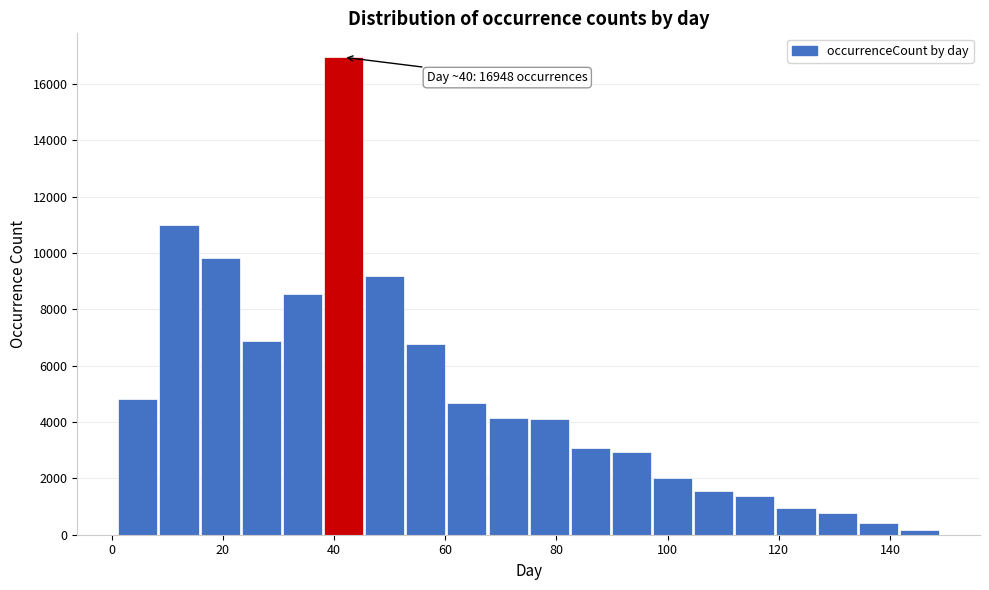

Read against the x-axis, roughly where is the centre of the tallest bar?

42